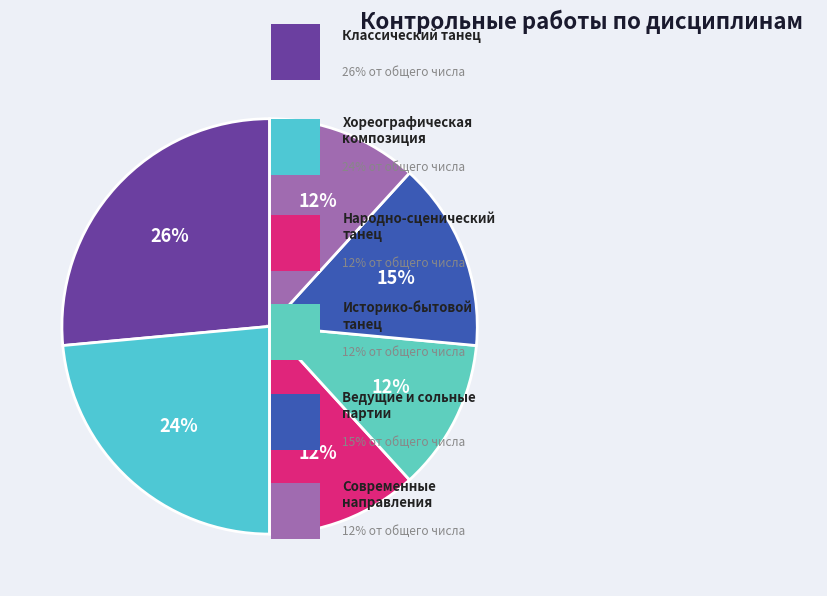

Count the number of slices in the pie.

6